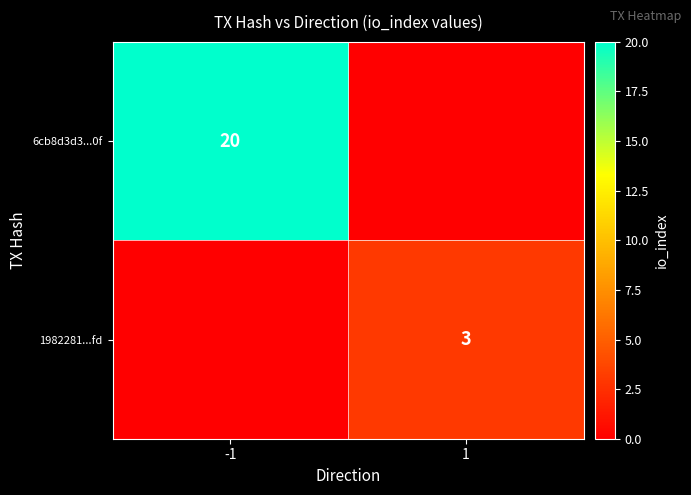

The value of 6cb8d3d3...0f at -1 is 20. True or false?

True